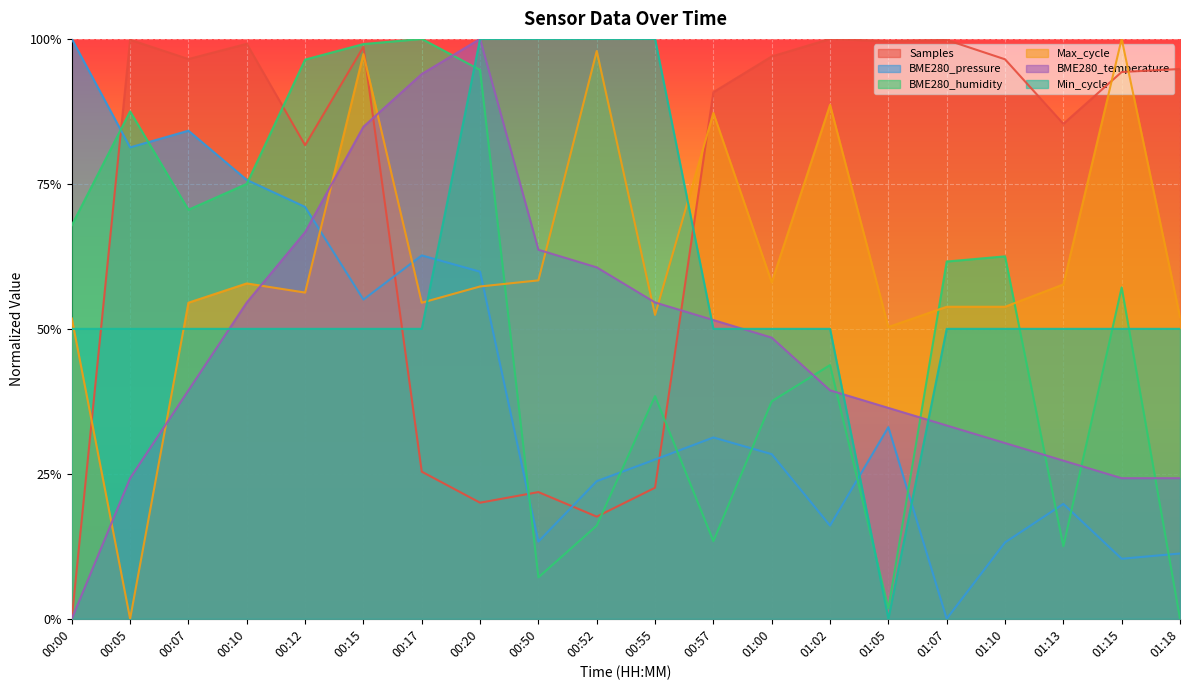

What is the approximate value of BME280_humidity at 00:10?

0.8